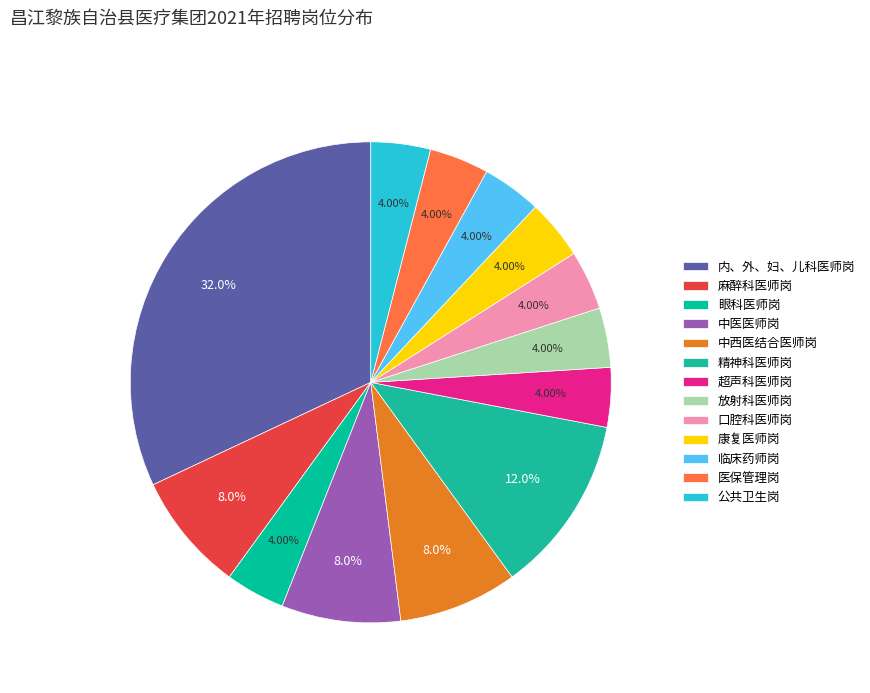

What is the smallest slice in the pie chart?

眼科医师岗